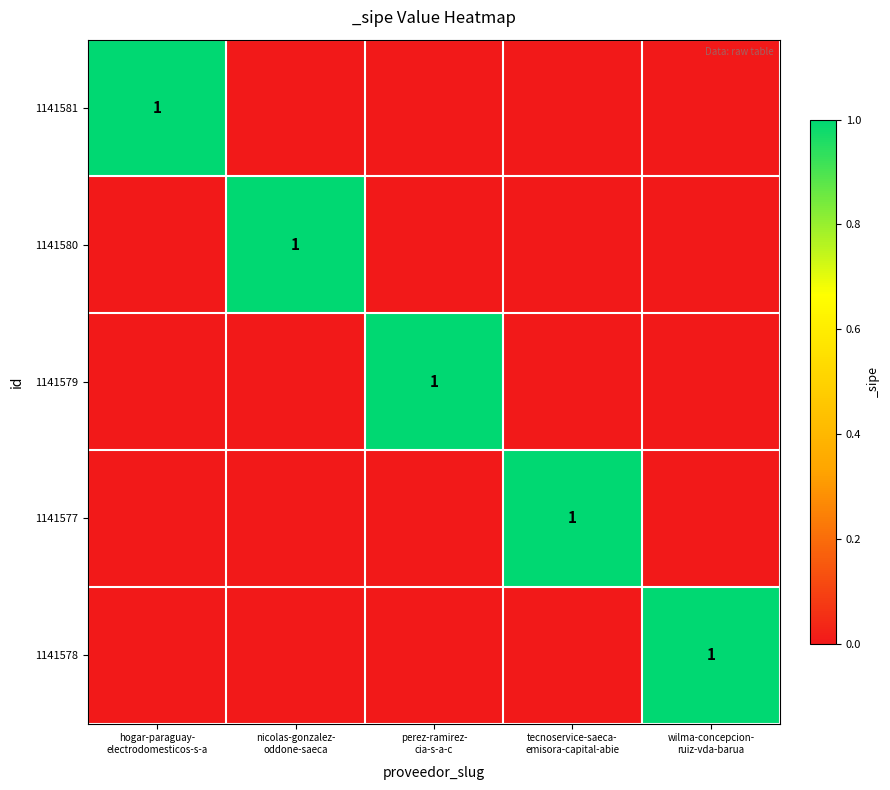

How many data points does each series have?

5